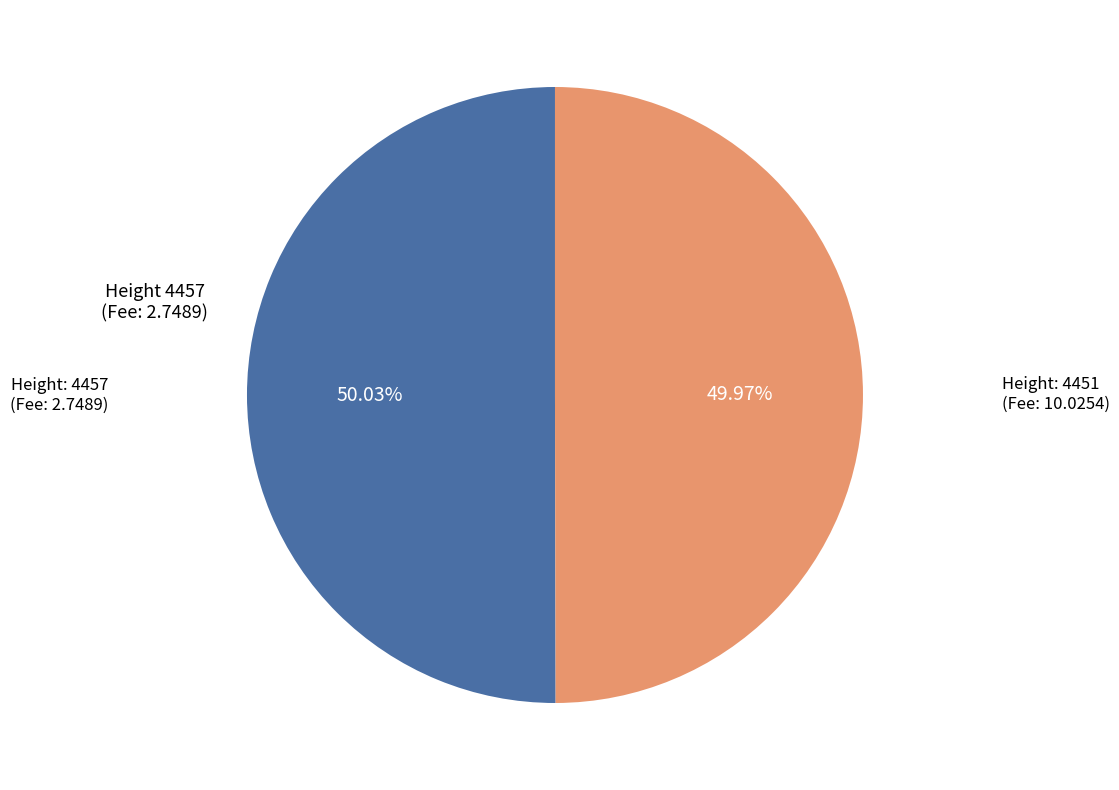

Is there a majority slice in this chart?

Yes